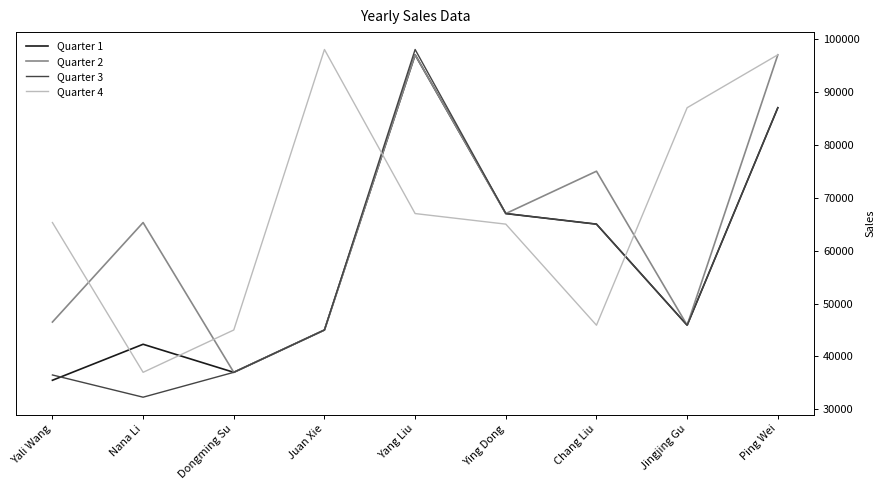

True or false: Quarter 3 and Quarter 4 cross at least once.

True